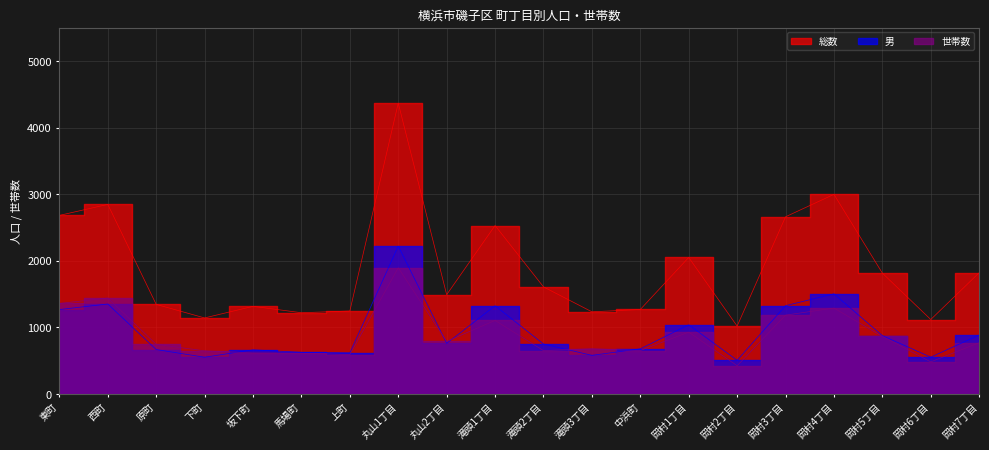

What are all the series names shown in the legend?

総数, 男, 世帯数